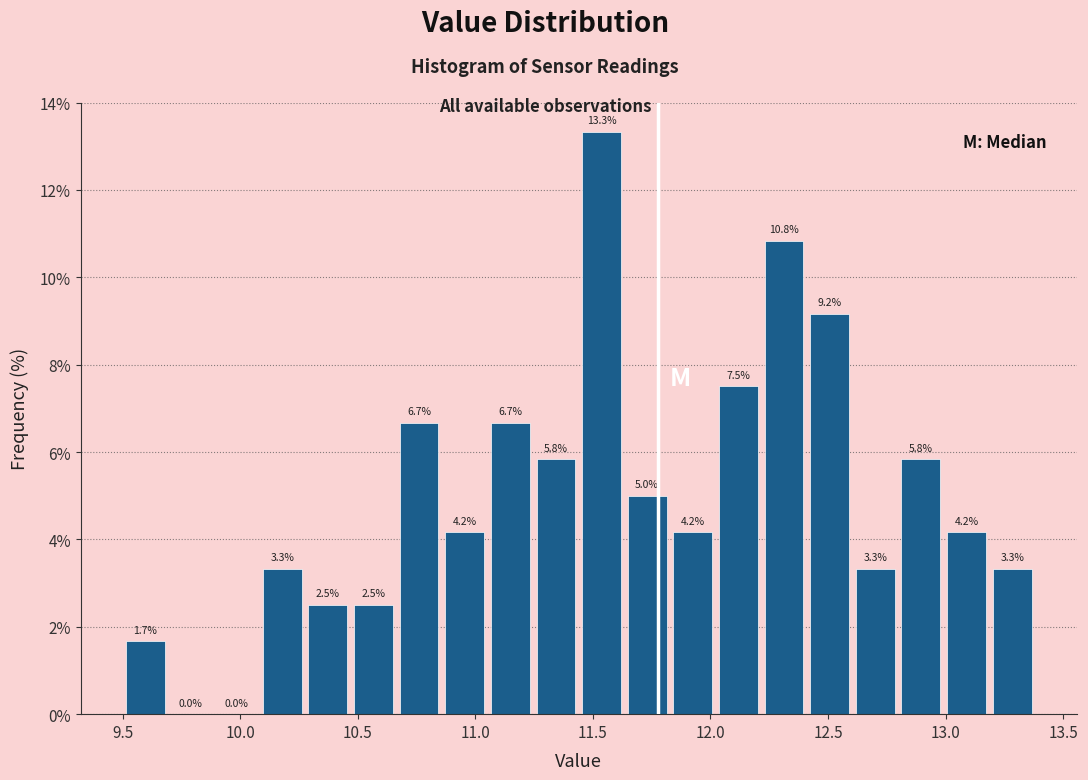

Read against the x-axis, roughly where is the centre of the tallest bar?

11.55